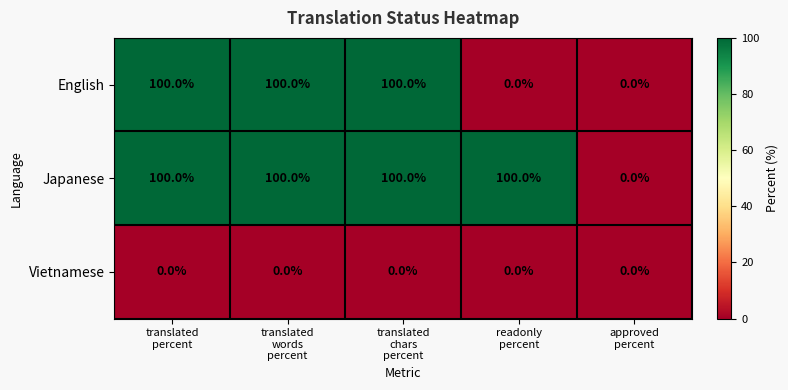

What is the average value of the English series?

60